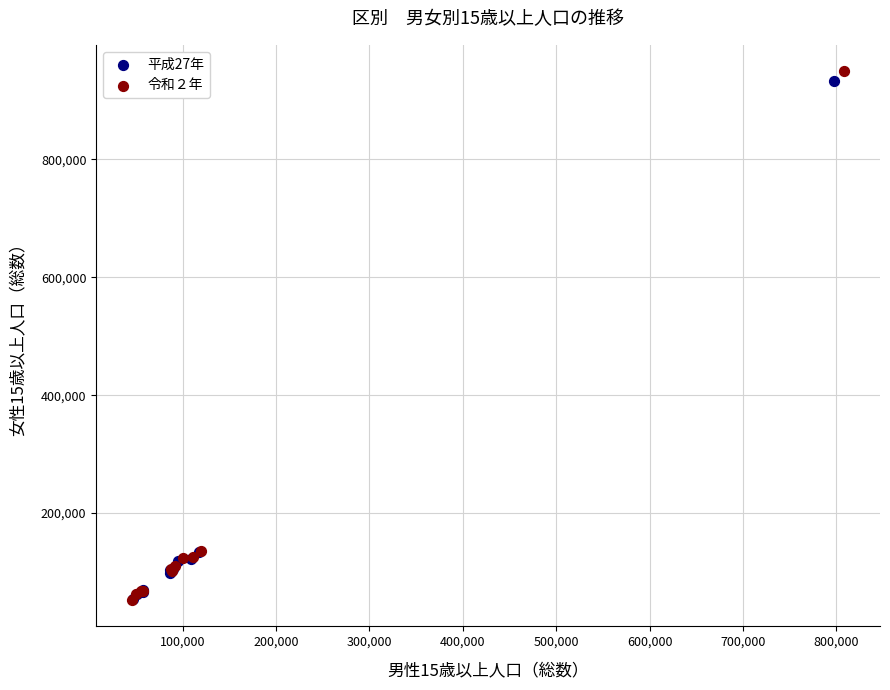

Which series reaches the maximum Y coordinate?

令和２年